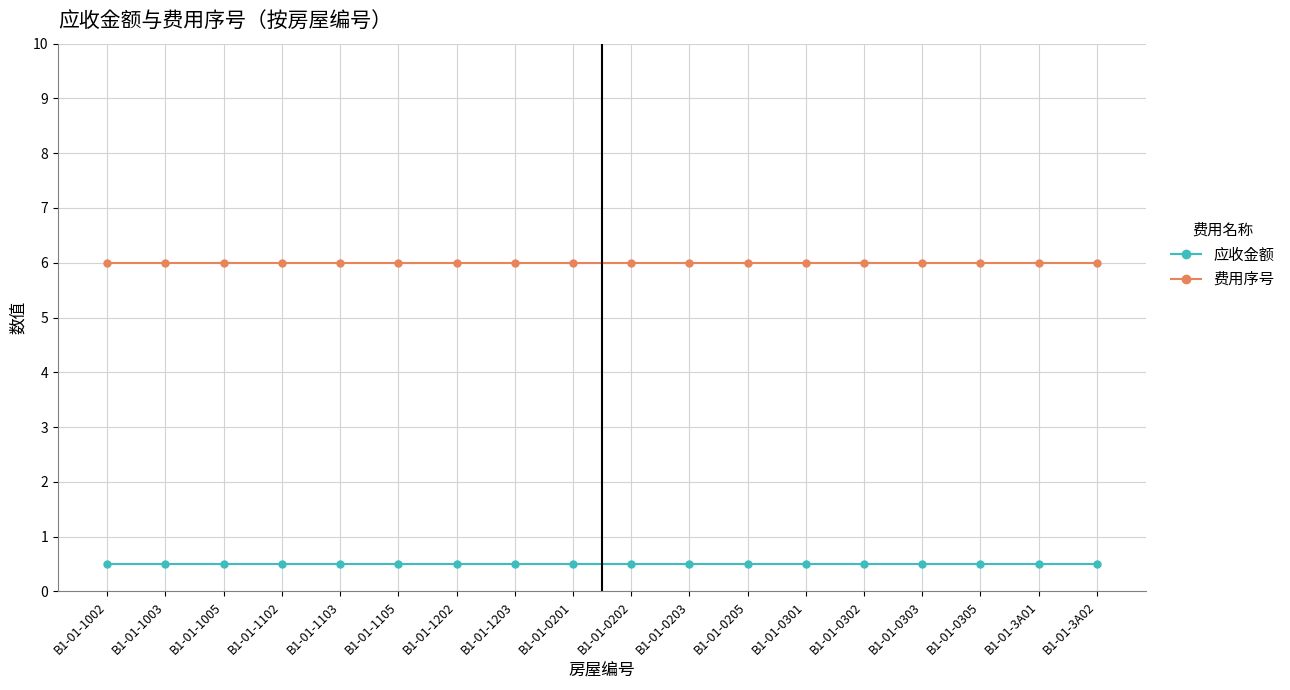

True or false: 费用序号 and 应收金额 intersect in this chart.

False